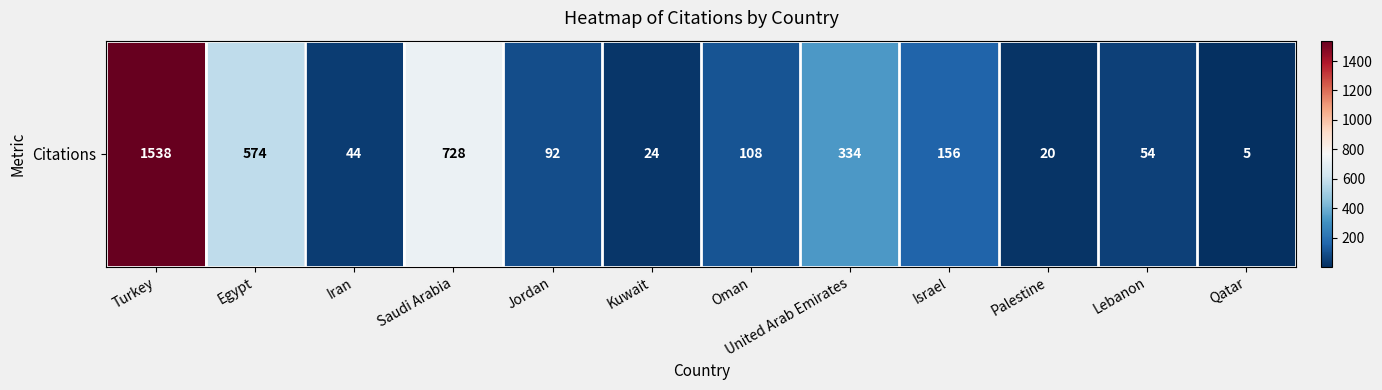

Where is the data nearest to the value 771?

Saudi Arabia